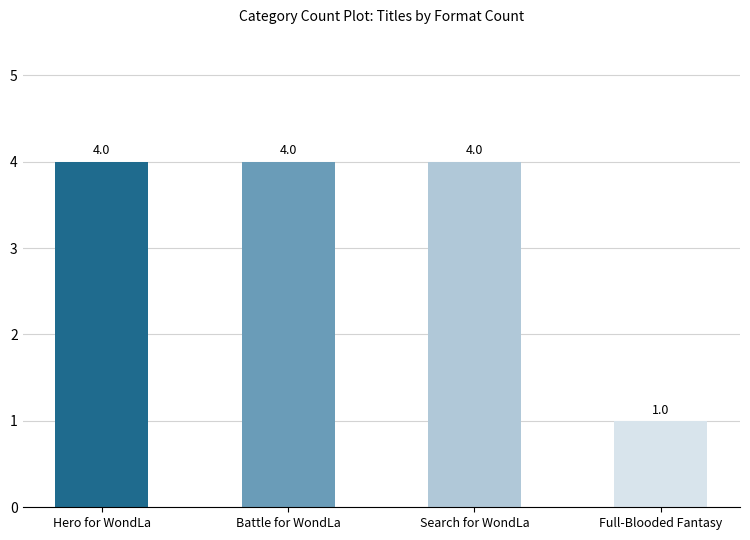

Which category has the lowest value across all series?

Full-Blooded Fantasy